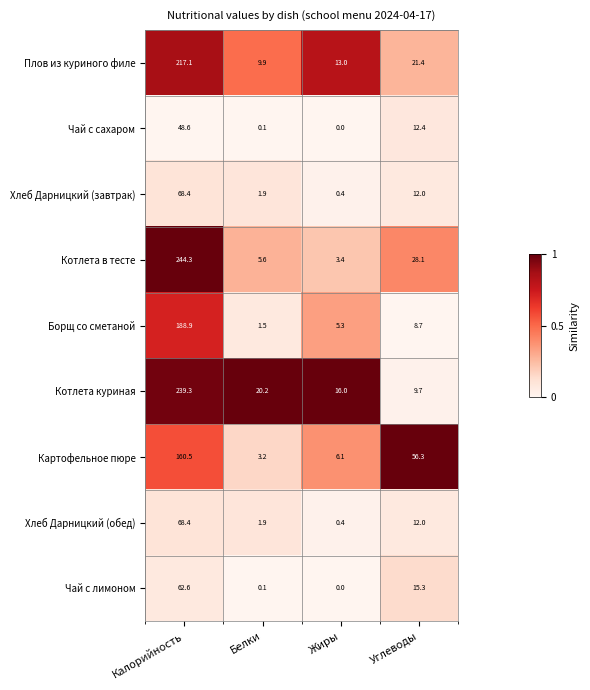

What is the maximum value shown in the chart?

244.3